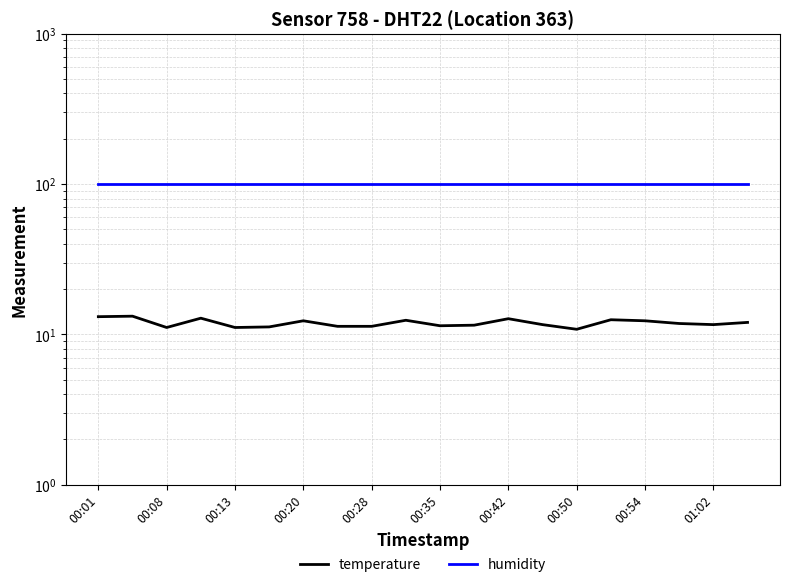

True or false: humidity has more than 1 interior local peaks.

False